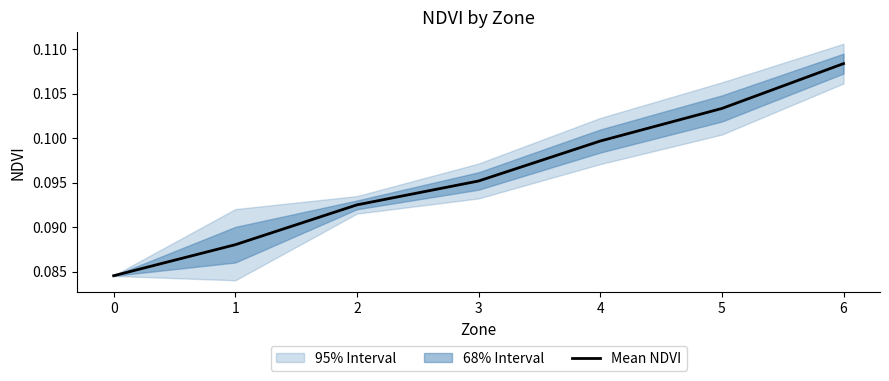

Rank the categories by value from lowest to highest.

0, 1, 2, 3, 4, 5, 6